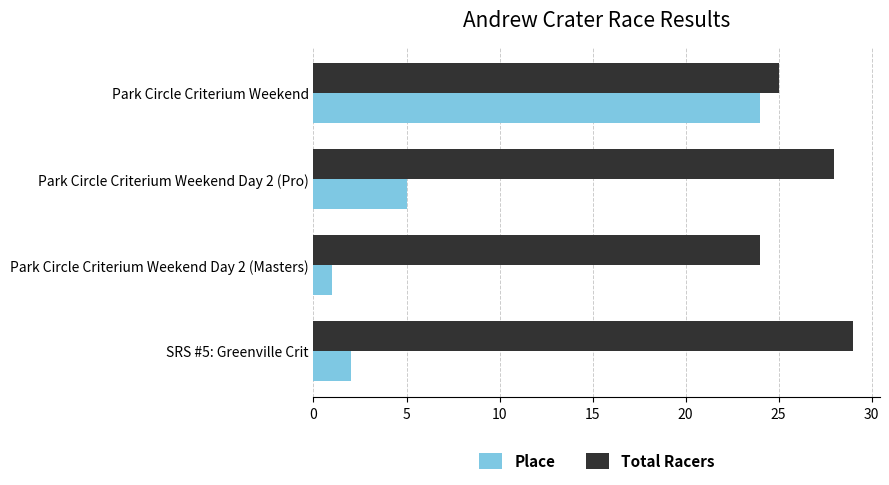

What is the difference between the second highest and second lowest values in the Total Racers series?

3